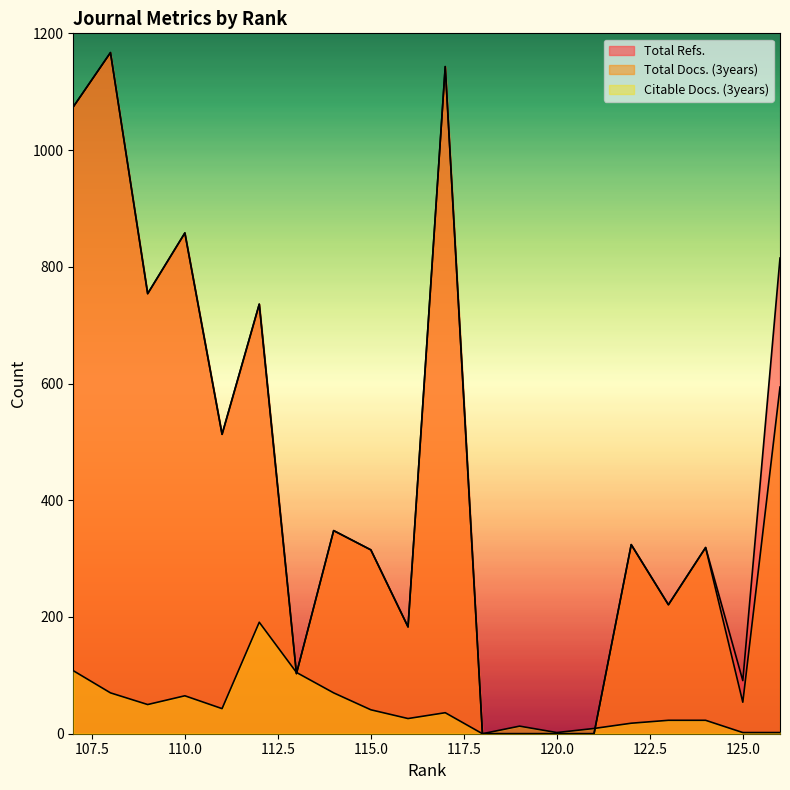

Is it true that Total Refs. equals 183 at 116?

True